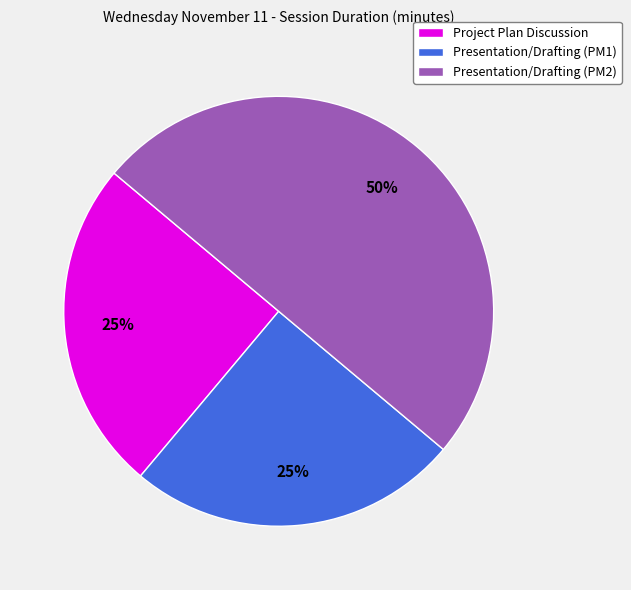

Which category has the biggest portion of the pie?

Presentation/Drafting (PM2)